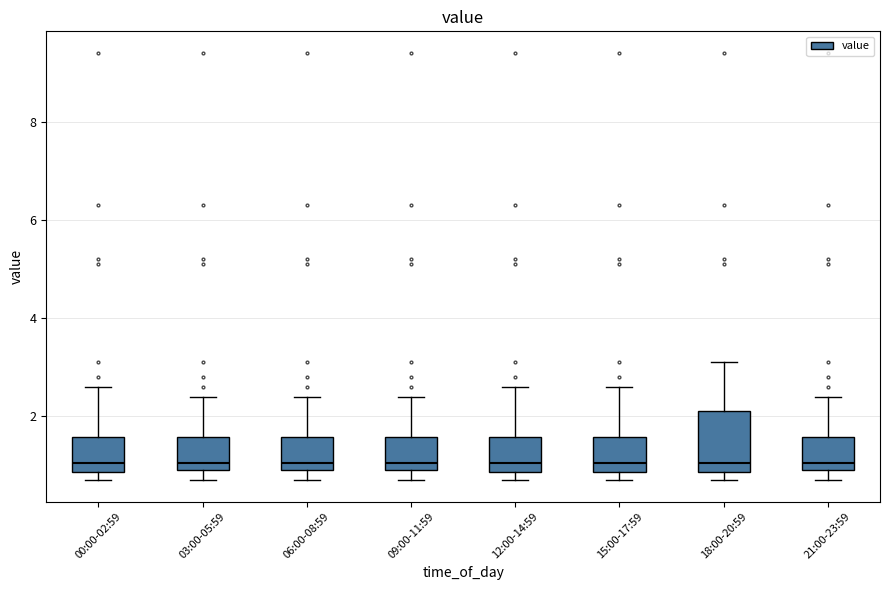

Where does the lower whisker of the box for 09:00-11:59 end on the y-axis? The values are not printed on the chart, so give them approximately, as read against the axis.

0.8